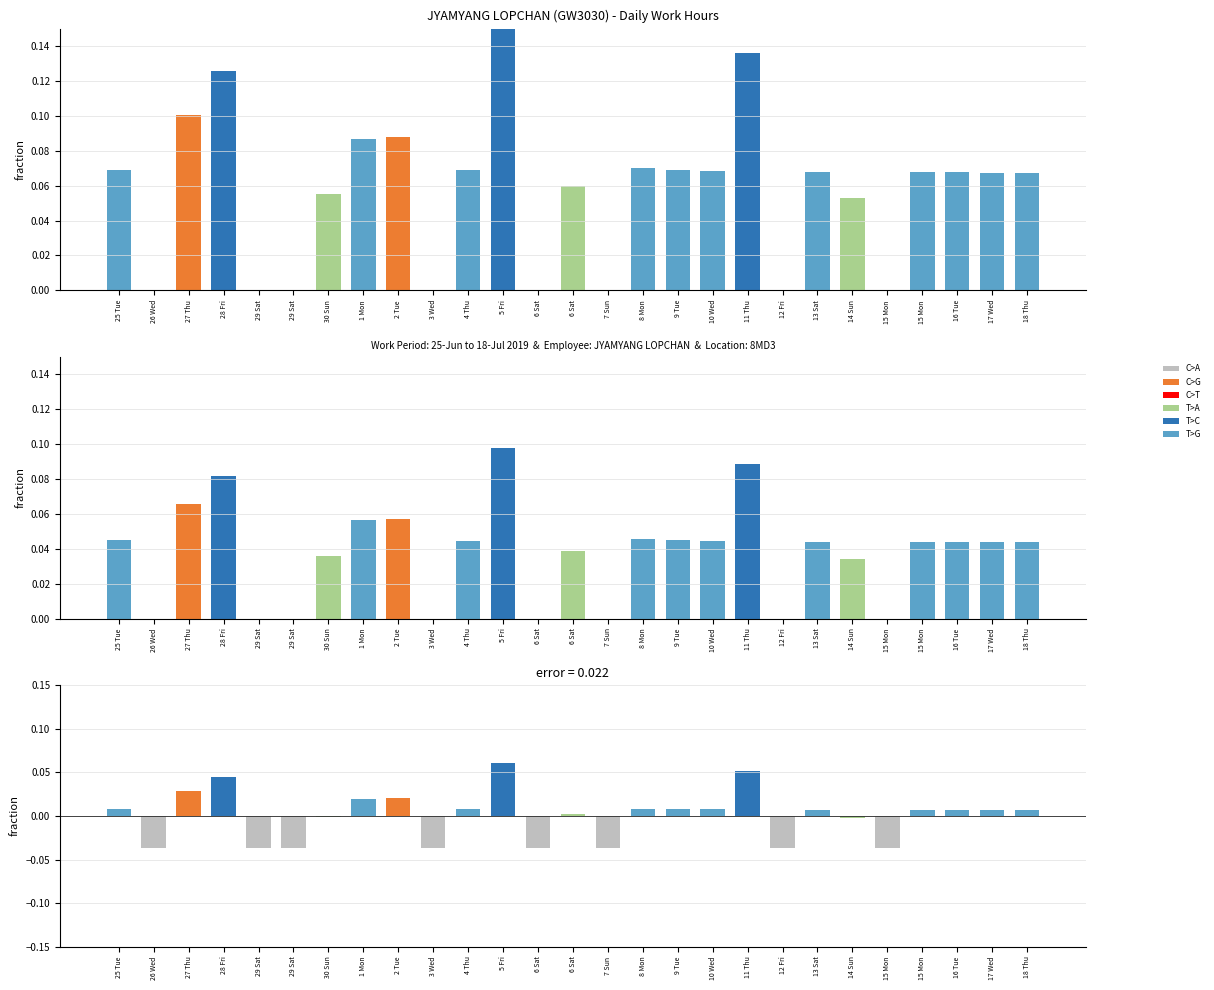

How many values are above zero?

17